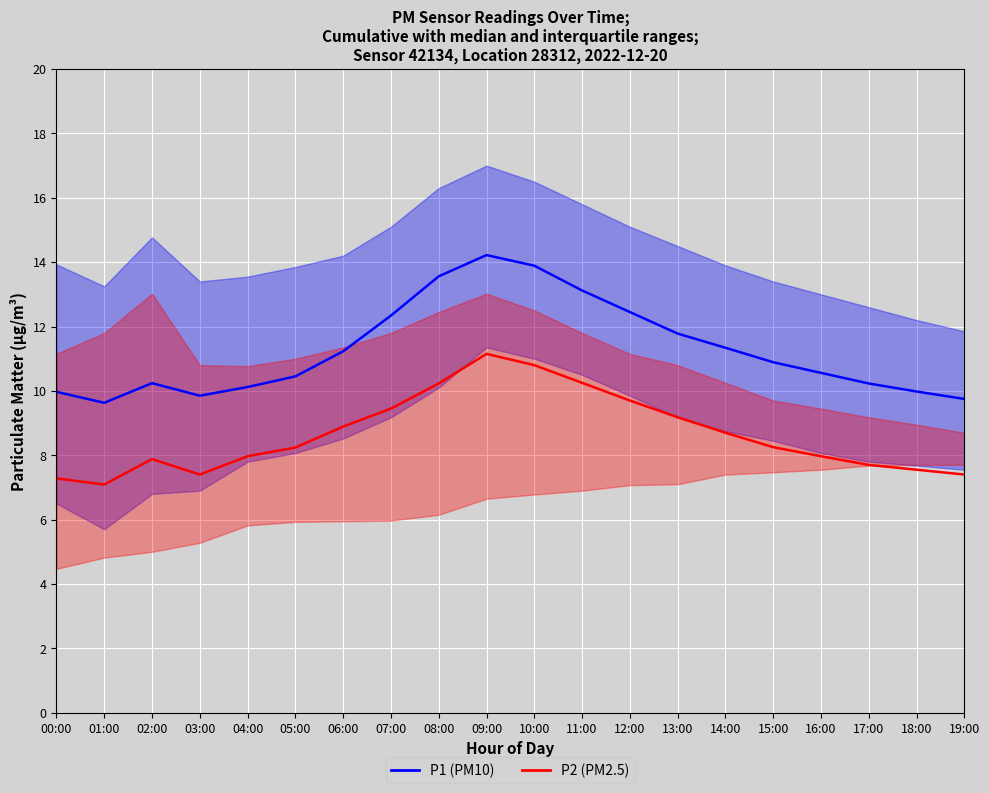

Count the number of data series in this chart.

2